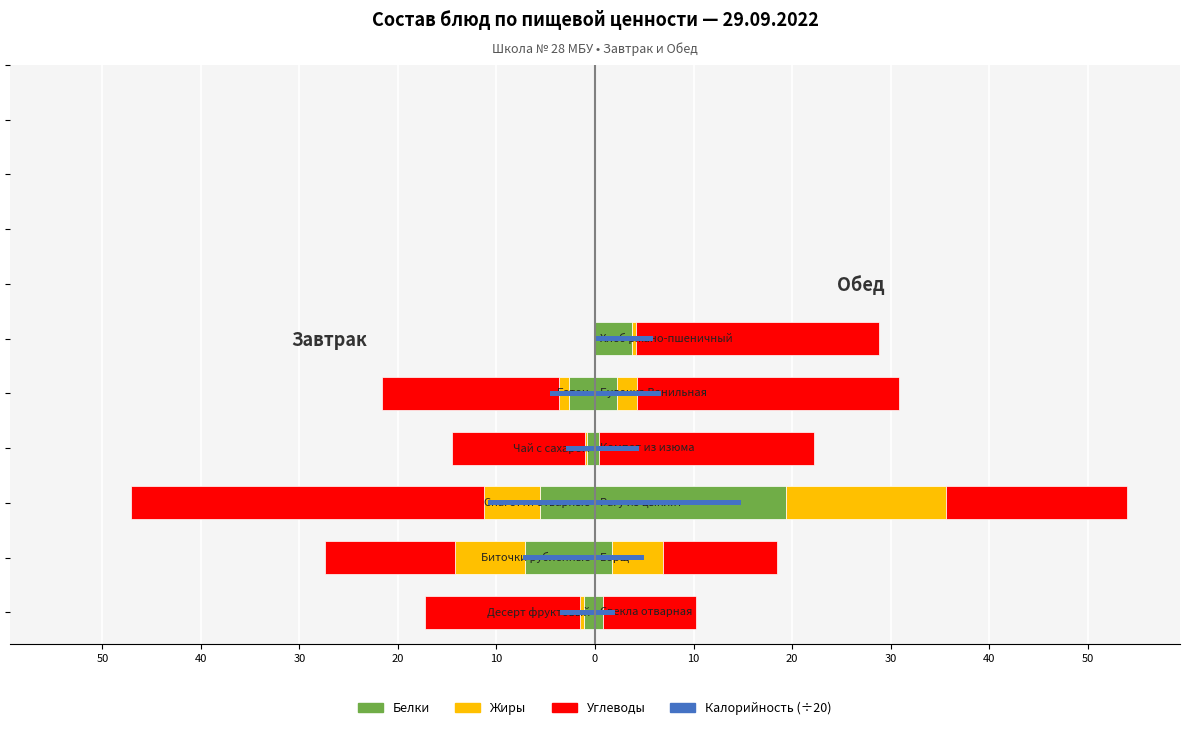

Is the value of Углеводы at 40 greater than the value of Белки at 60?

No